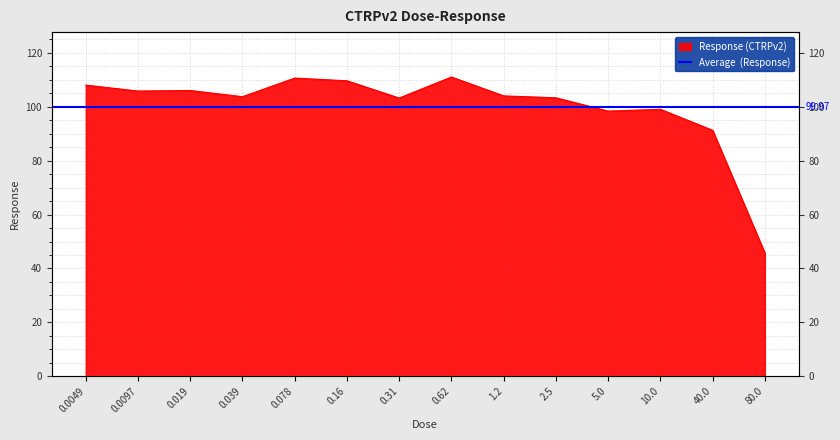

Approximately how many times larger is the value at 0.0049 compared to 0.0097?

1.0